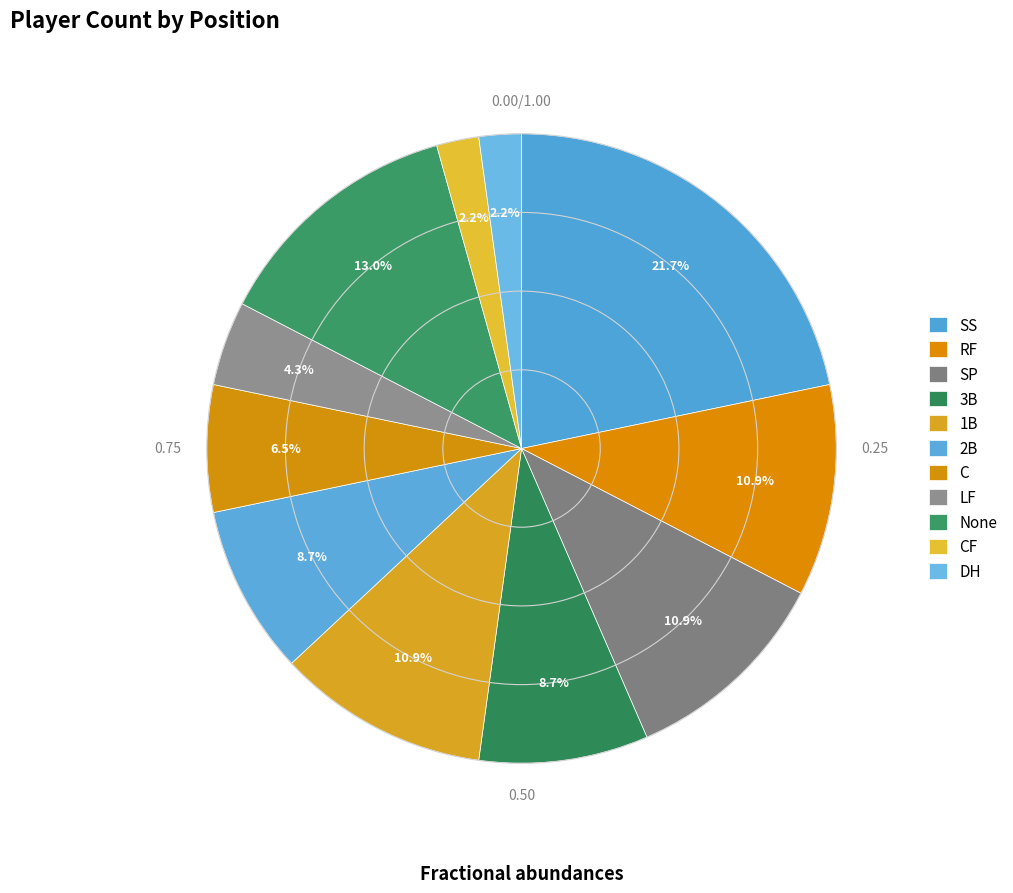

What is the largest slice in the pie chart?

SS